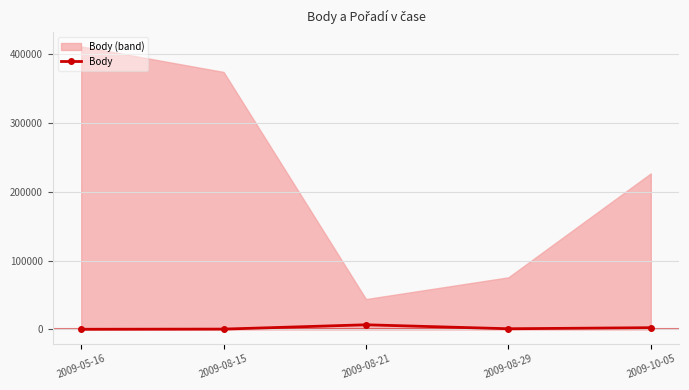

What is the minimum value shown in the chart?

303